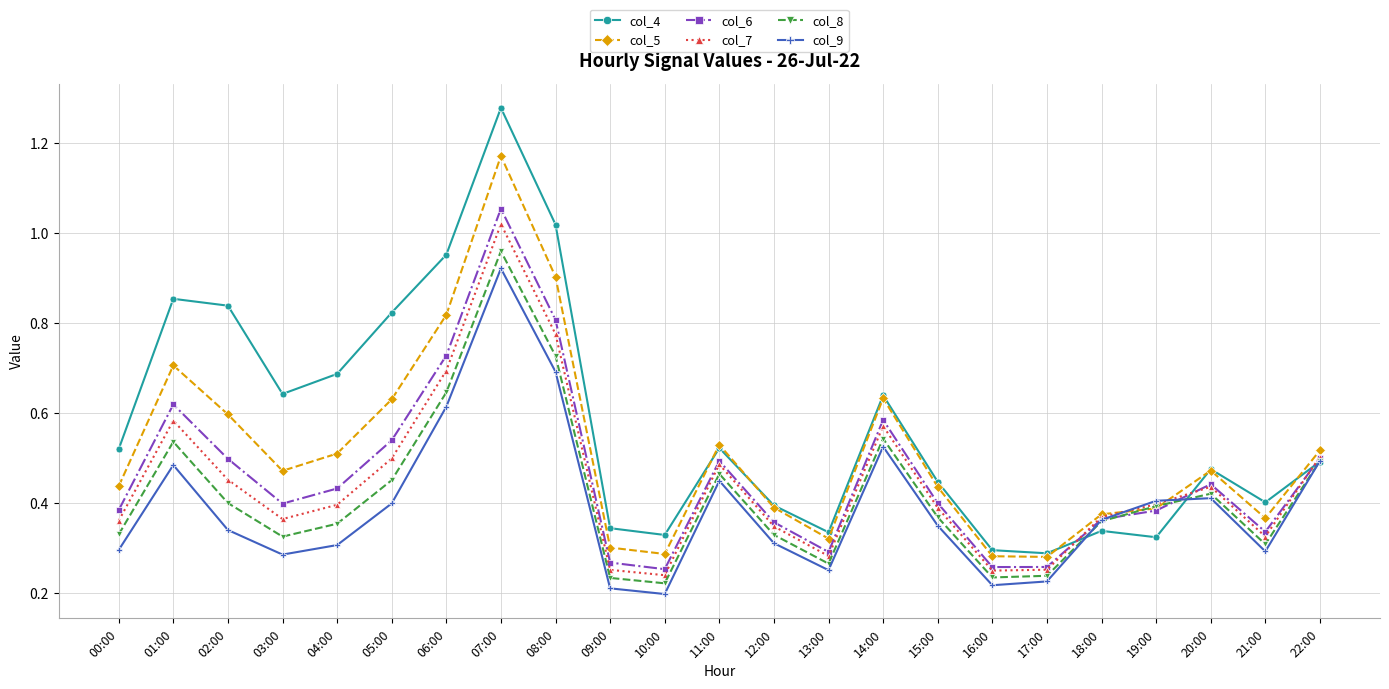

What position from the right is 20:00?

3